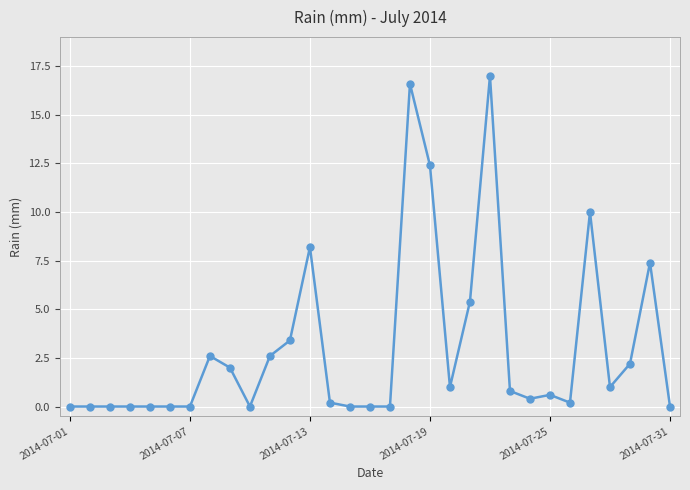

What is the value of the 27th point from the left?

10.0